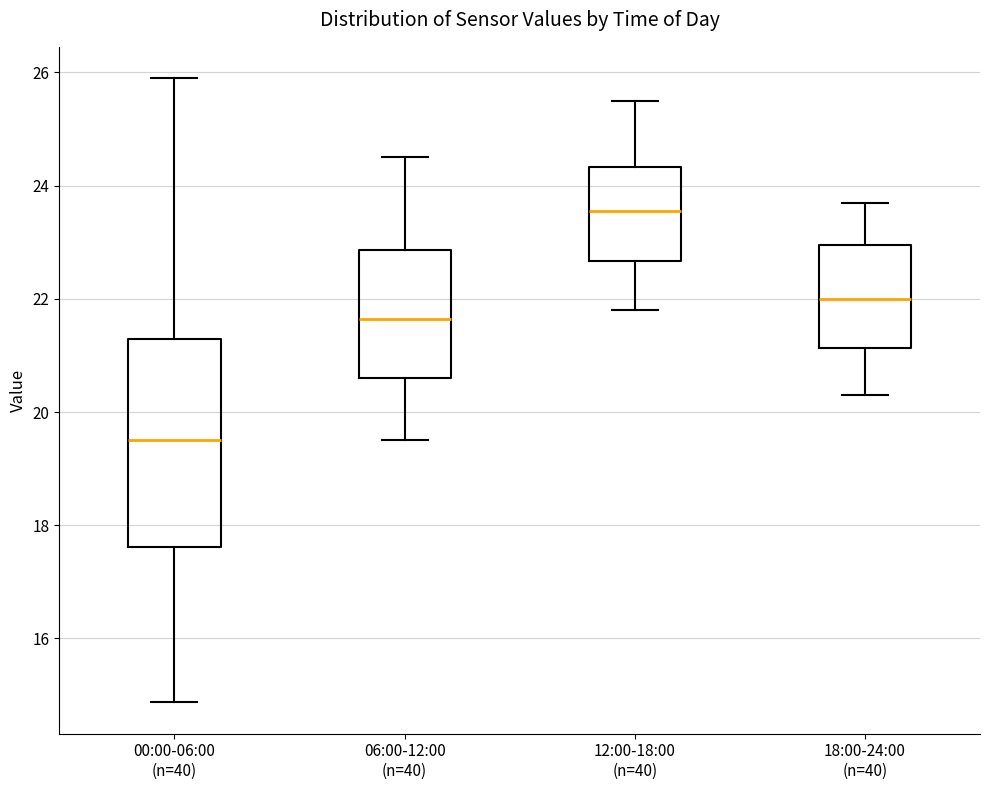

Reading left to right, transcribe this box plot: for each box, give where its median line is, the range the box spans, and where its two whiskers end, as read against the y-axis. The values are not printed on the chart, so give them approximately, as read against the axis.

00:00-06:00 (n=40): median 19.6, box 17.6 to 21.2, whiskers 14.8 to 26.0
06:00-12:00 (n=40): median 21.6, box 20.6 to 22.8, whiskers 19.6 to 24.6
12:00-18:00 (n=40): median 23.6, box 22.6 to 24.4, whiskers 21.8 to 25.6
18:00-24:00 (n=40): median 22.0, box 21.2 to 23.0, whiskers 20.4 to 23.8